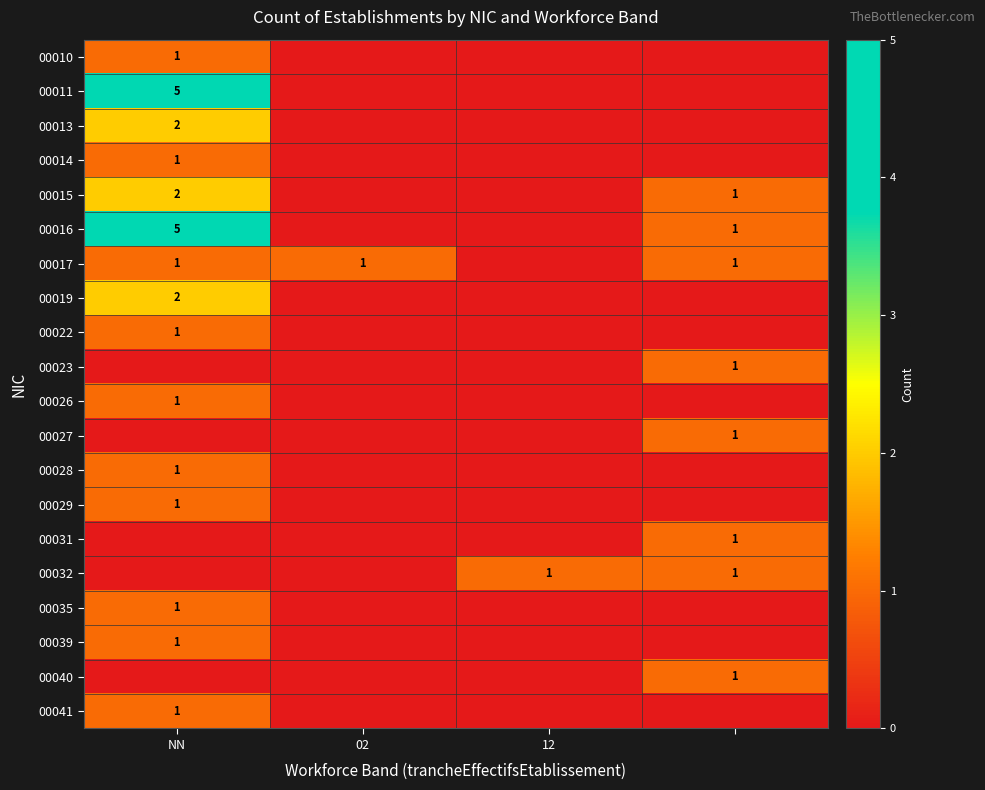

The 00026 series shows 1 at NN. True or false?

True